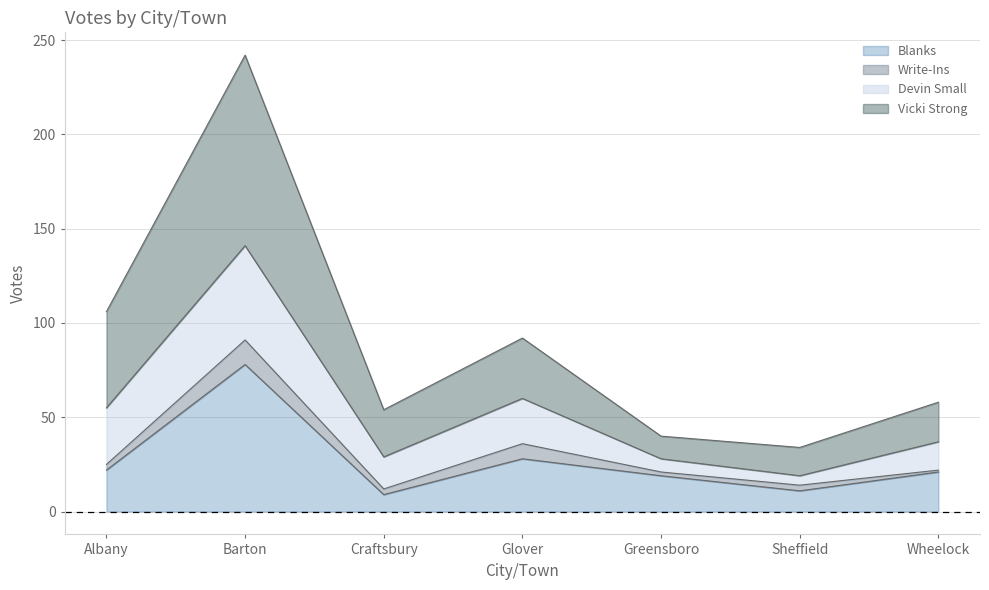

What is the average value of the Blanks series?

27